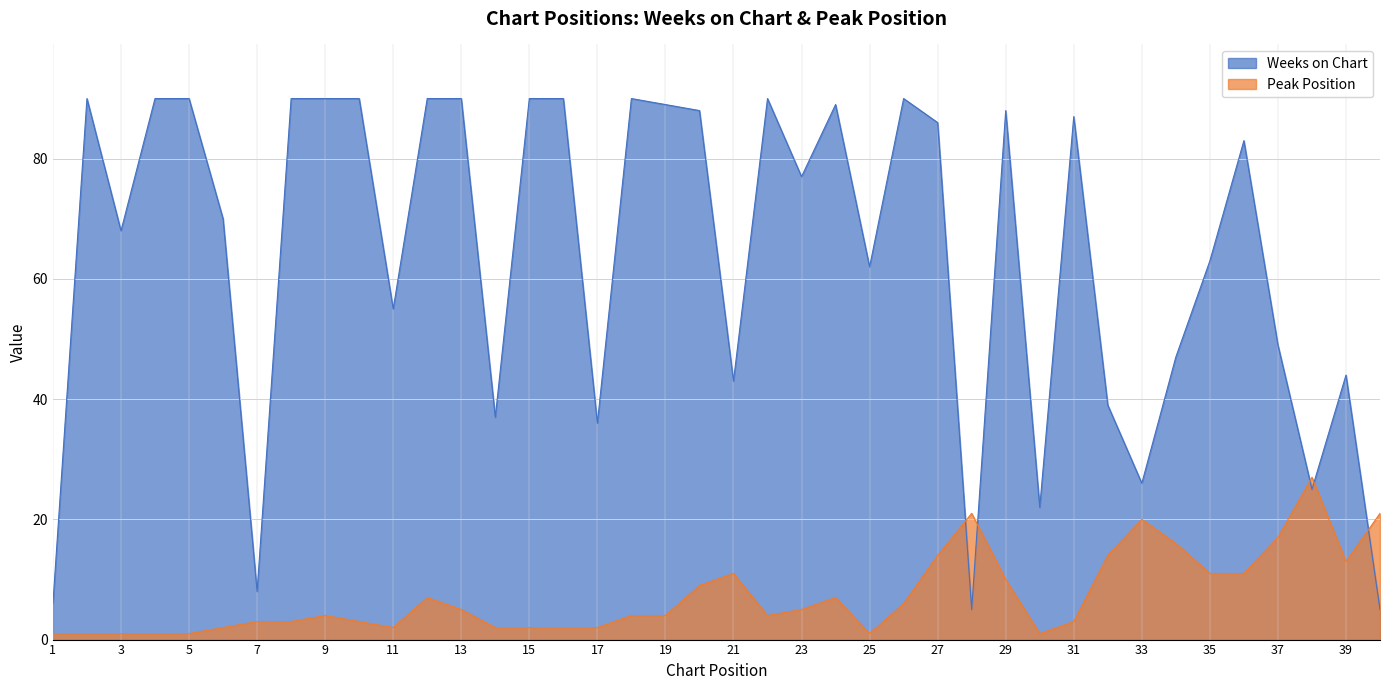

Where is the first local minimum for Peak Position?

11